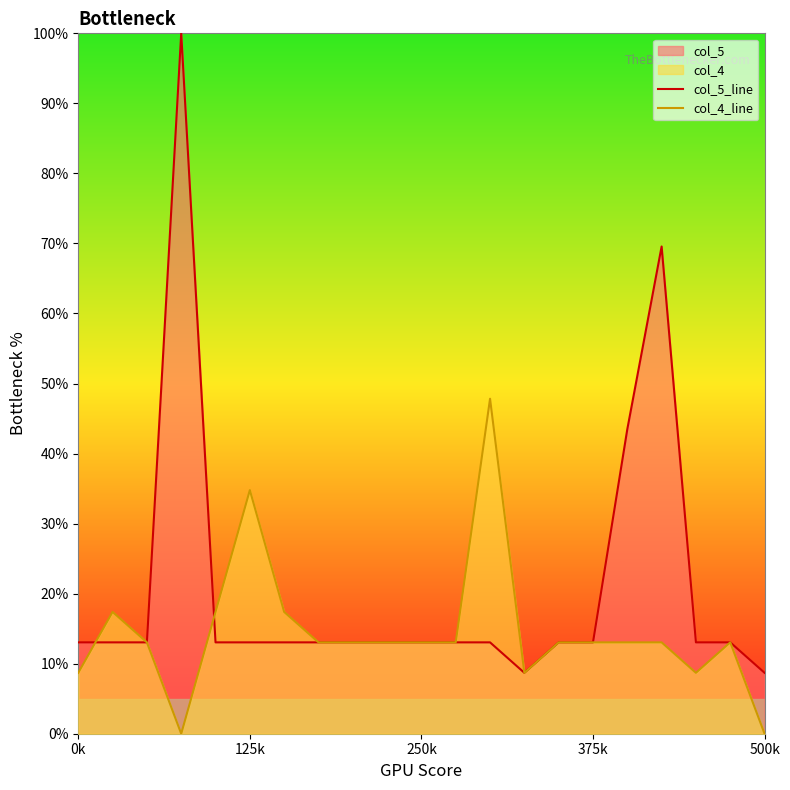

What is the maximum value shown in the chart?

100.0